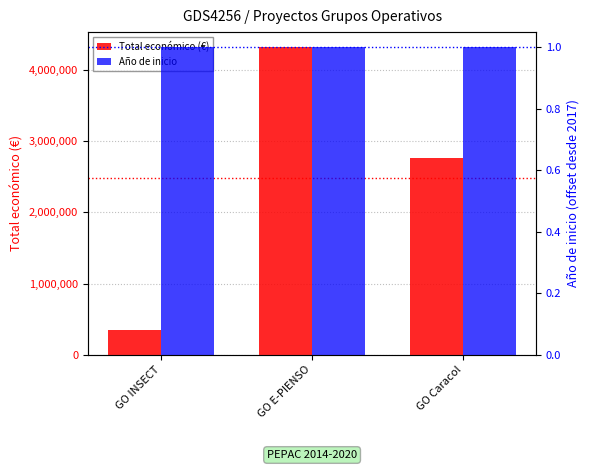

How many values in the Total económico (€) series exceed 2769359?

1